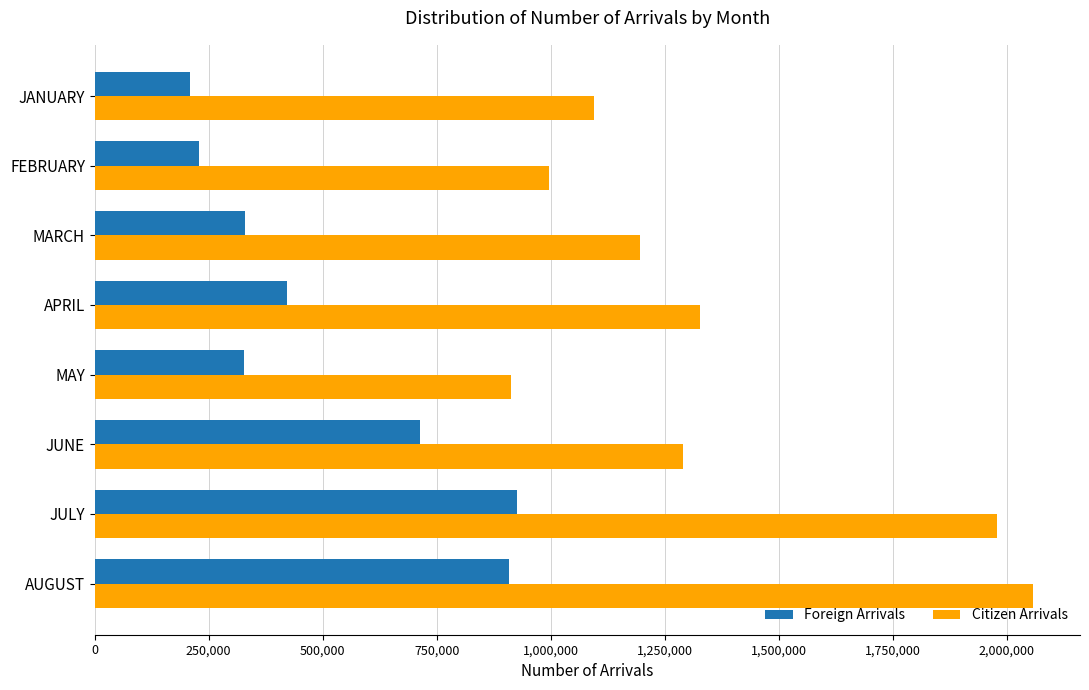

What is the sum of all Foreign Arrivals values?

4065748